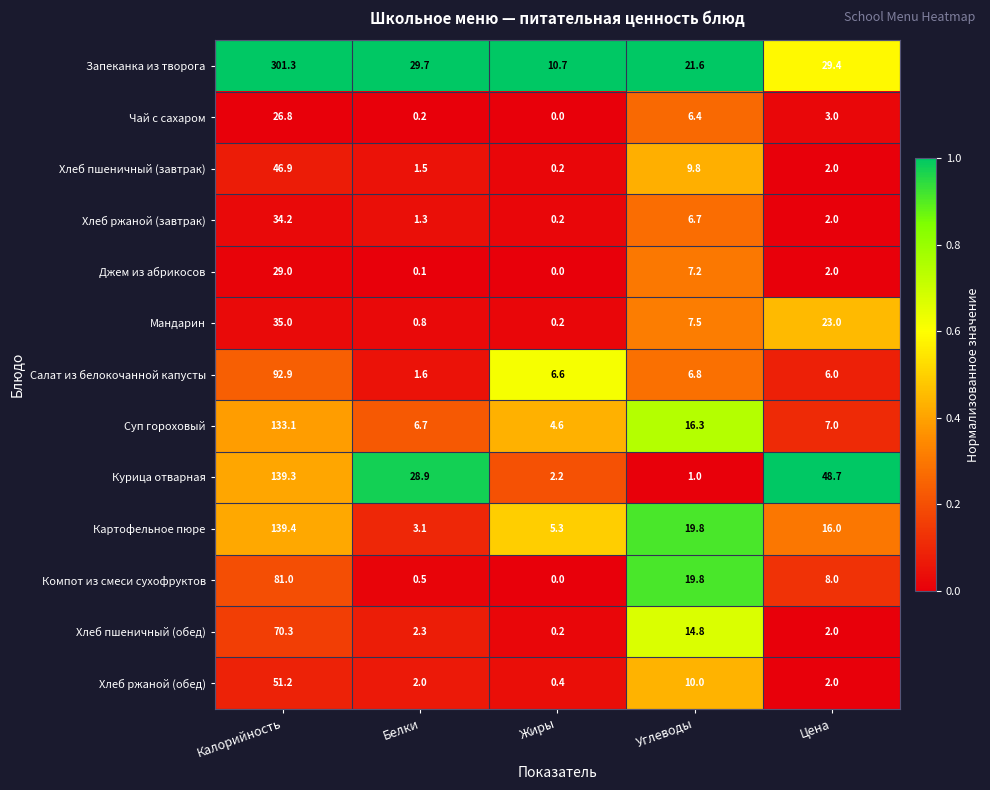

How many data points in Компот из смеси сухофруктов are less than 8?

2